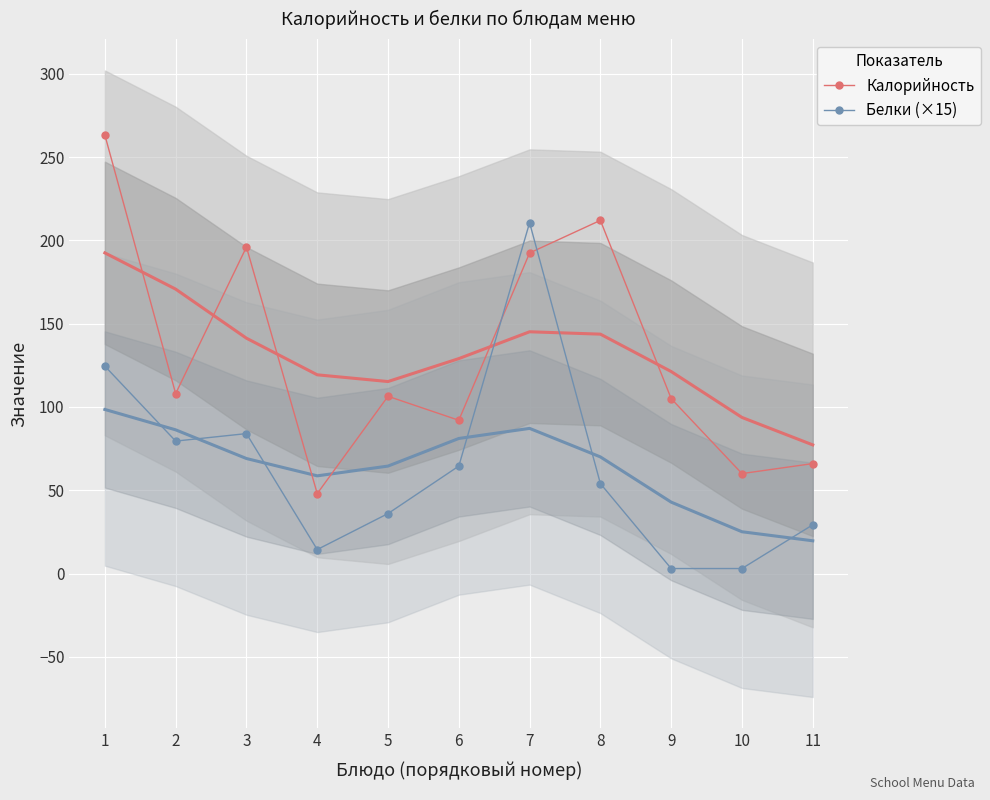

Which category has the highest value in the Белки (×15) series?

7